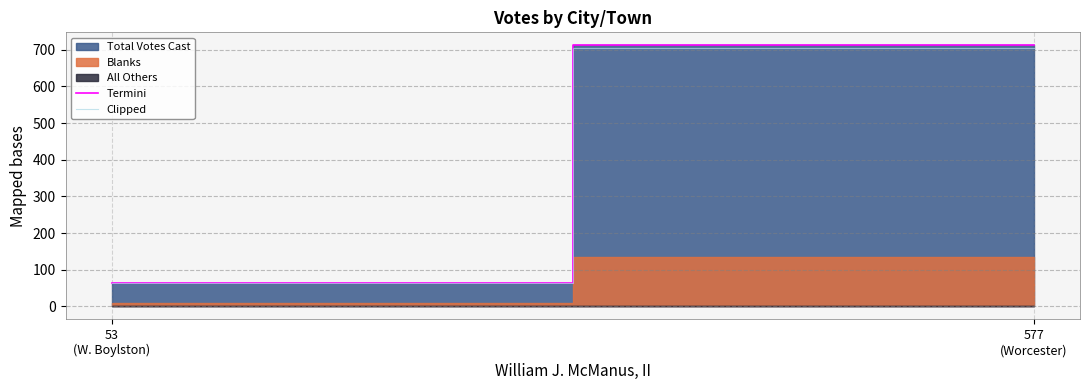

Where does the Clipped series first go above 704?

577
(Worcester)